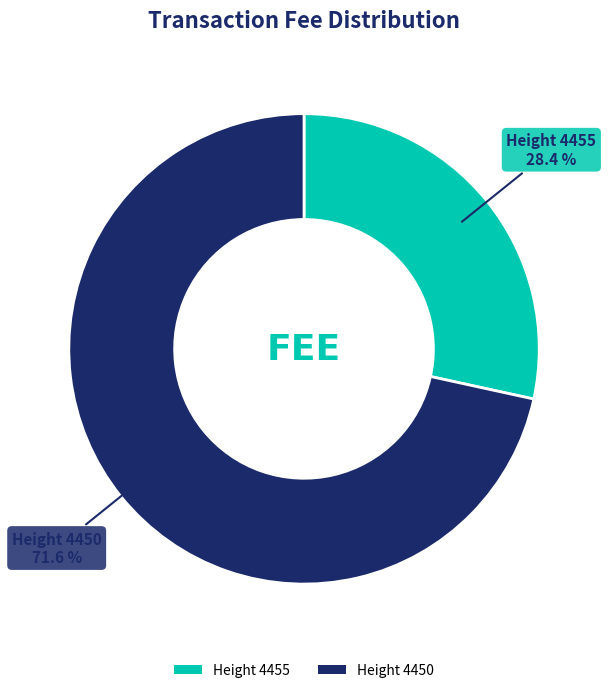

Rank the categories by value from highest to lowest.

Height 4450, Height 4455